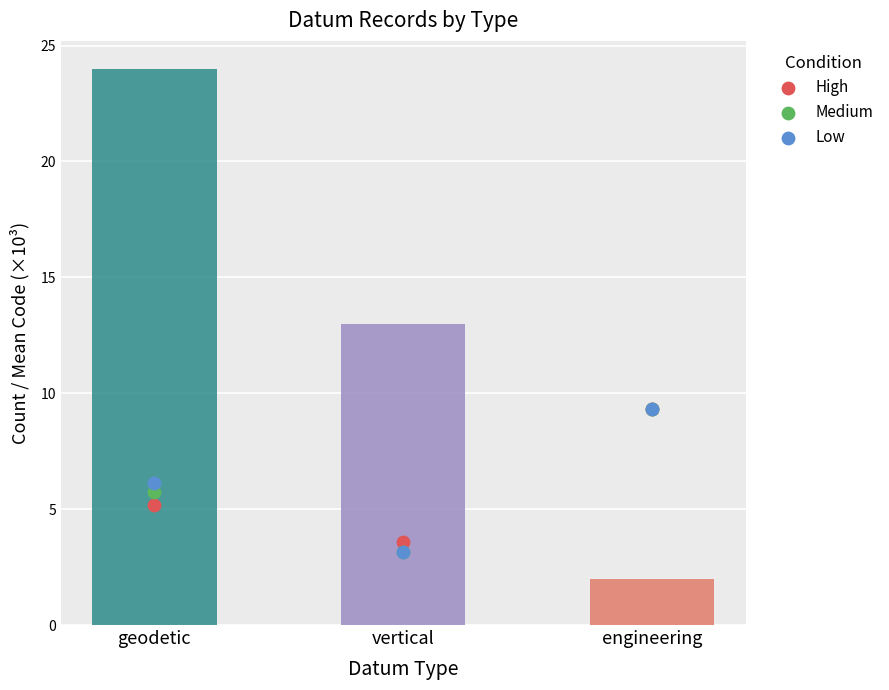

Which series contains the highest Y value?

High